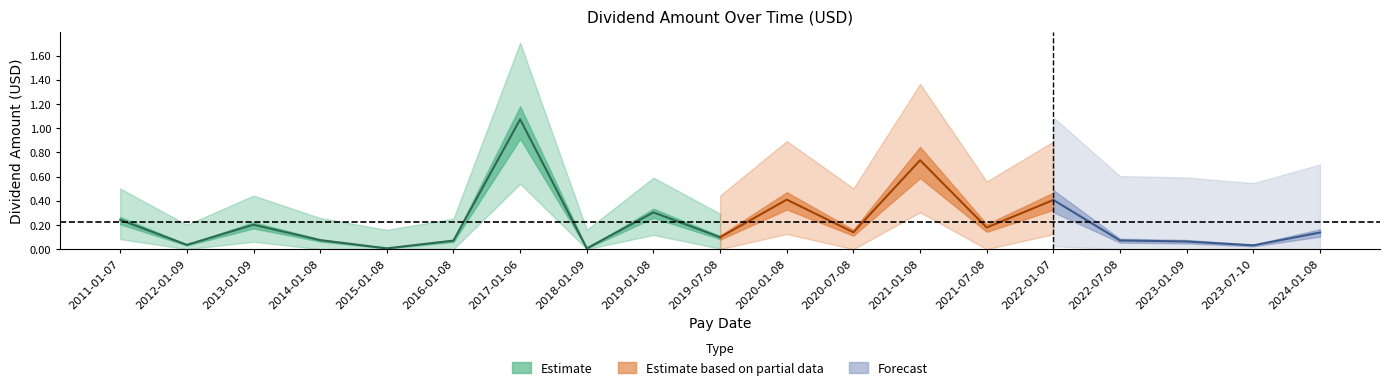

What is the label of the 6th point from the left?

2016-01-08